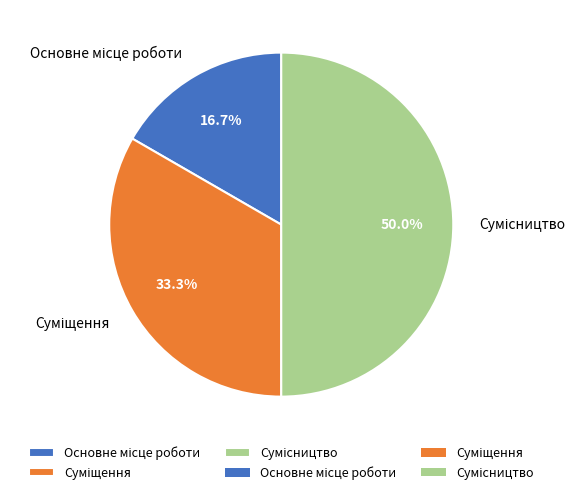

Is Сумісництво the majority of the pie?

No